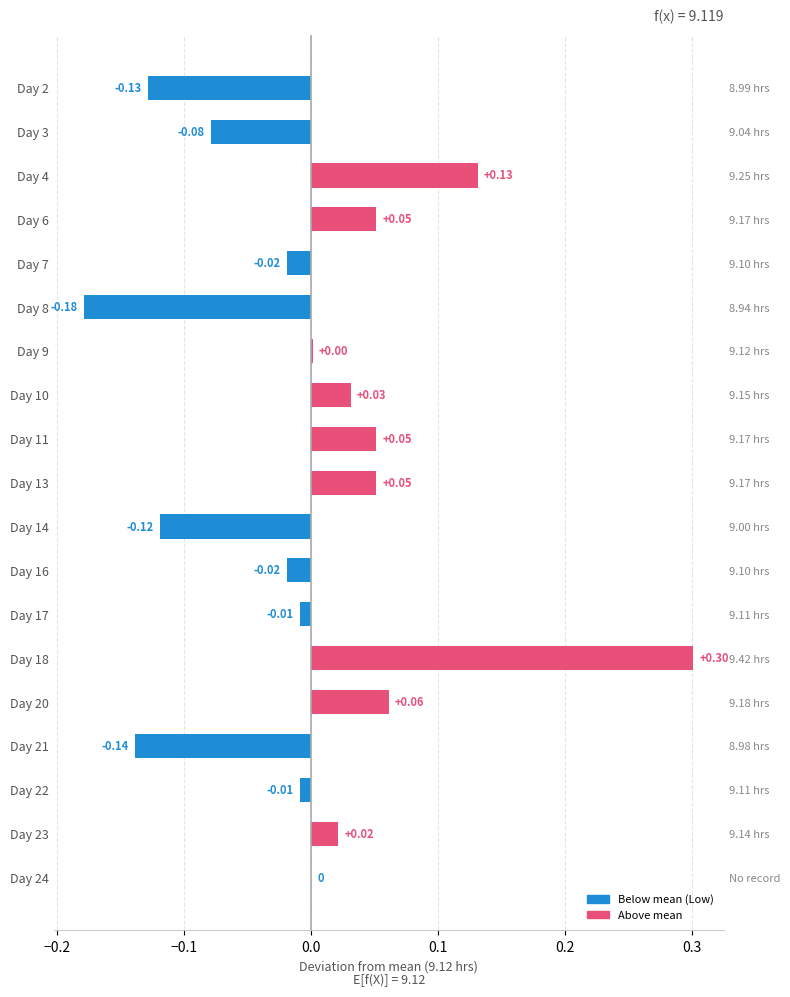

Are the bars grouped side by side (vs. stacked)?

No